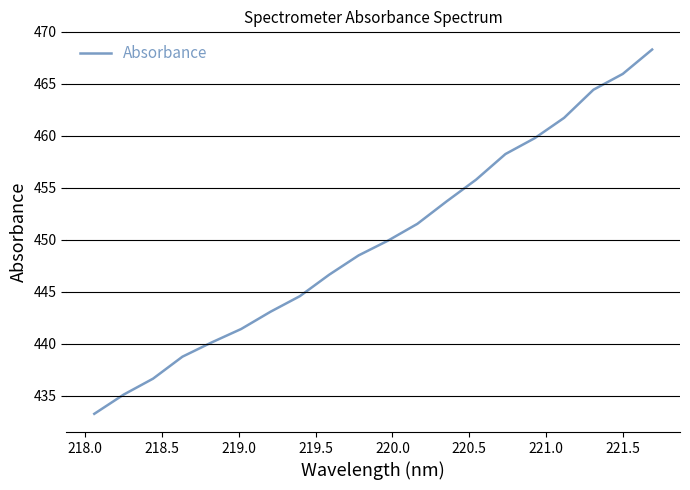

What is the maximum value shown in the chart?

468.3